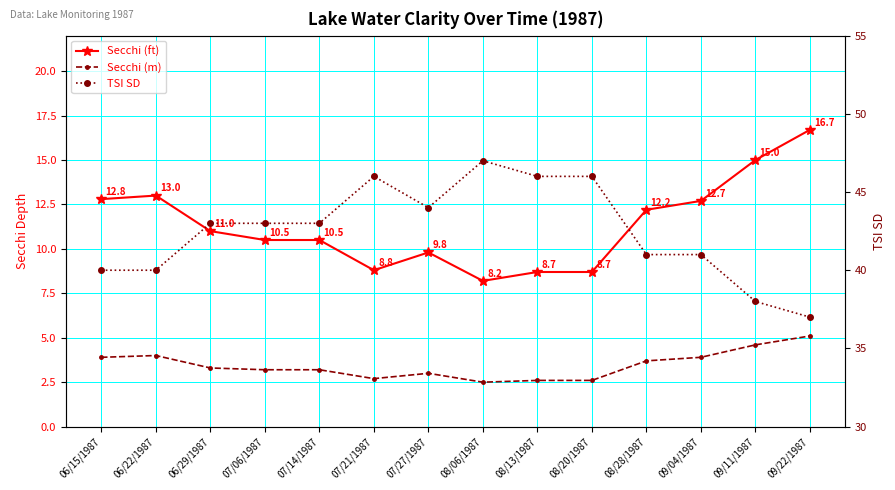

True or false: Secchi (m) and Secchi (ft) intersect in this chart.

False